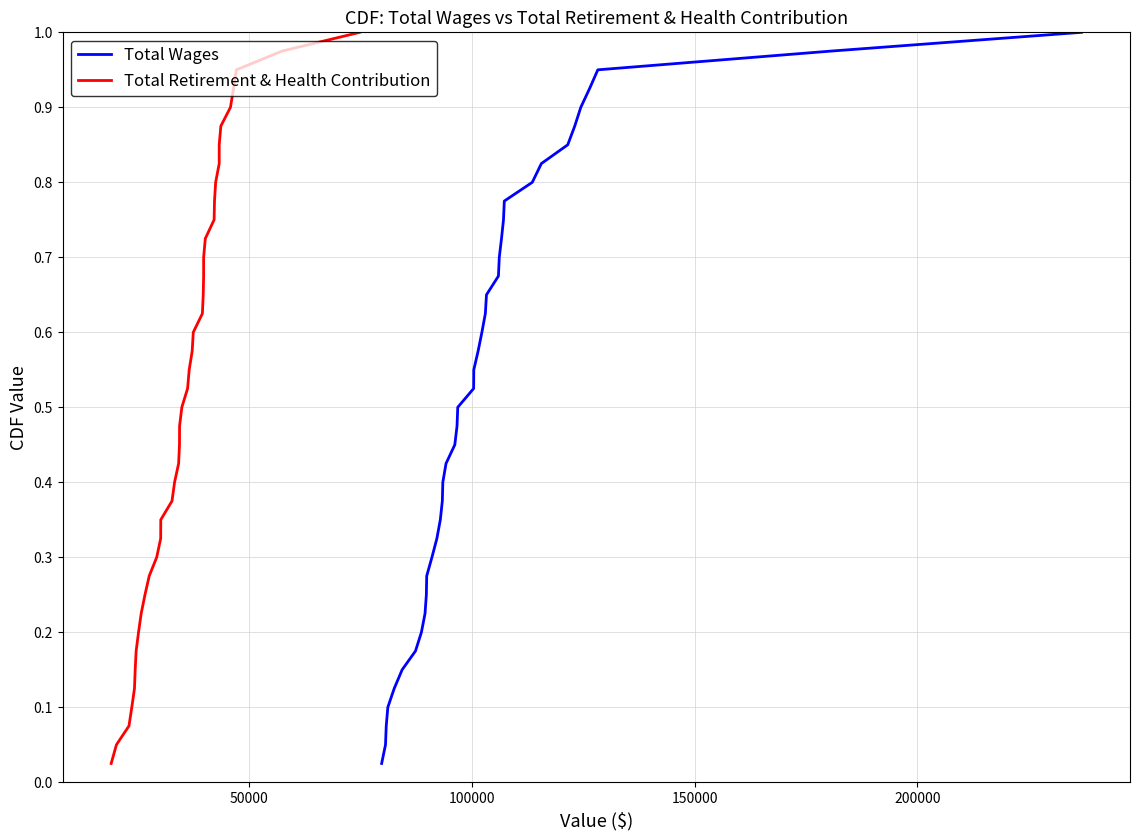

Does the chart display data point markers on the line(s)?

No